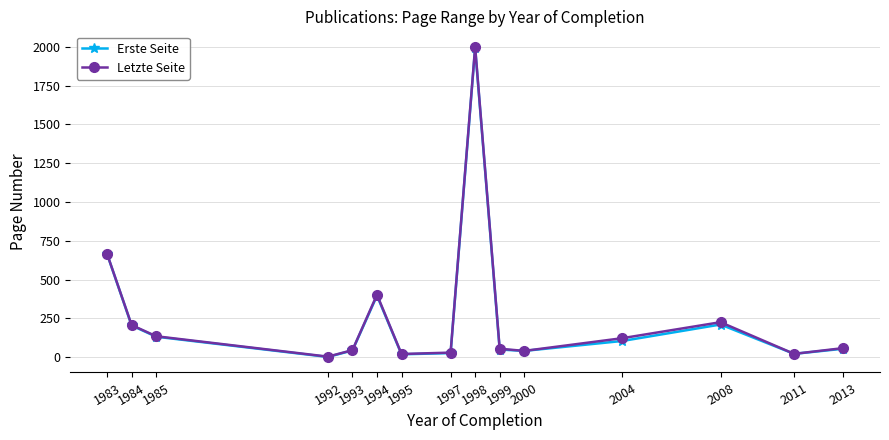

What are all the series names shown in the legend?

Erste Seite, Letzte Seite